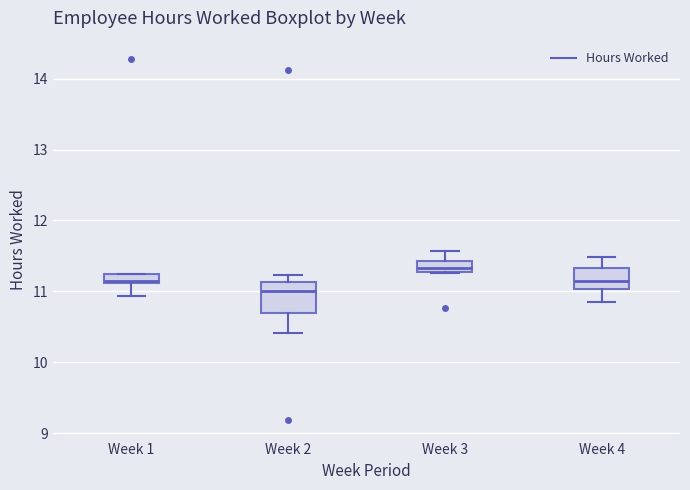

Where is the lower edge of the box for Week 1 on the y-axis? The values are not printed on the chart, so give them approximately, as read against the axis.

11.1